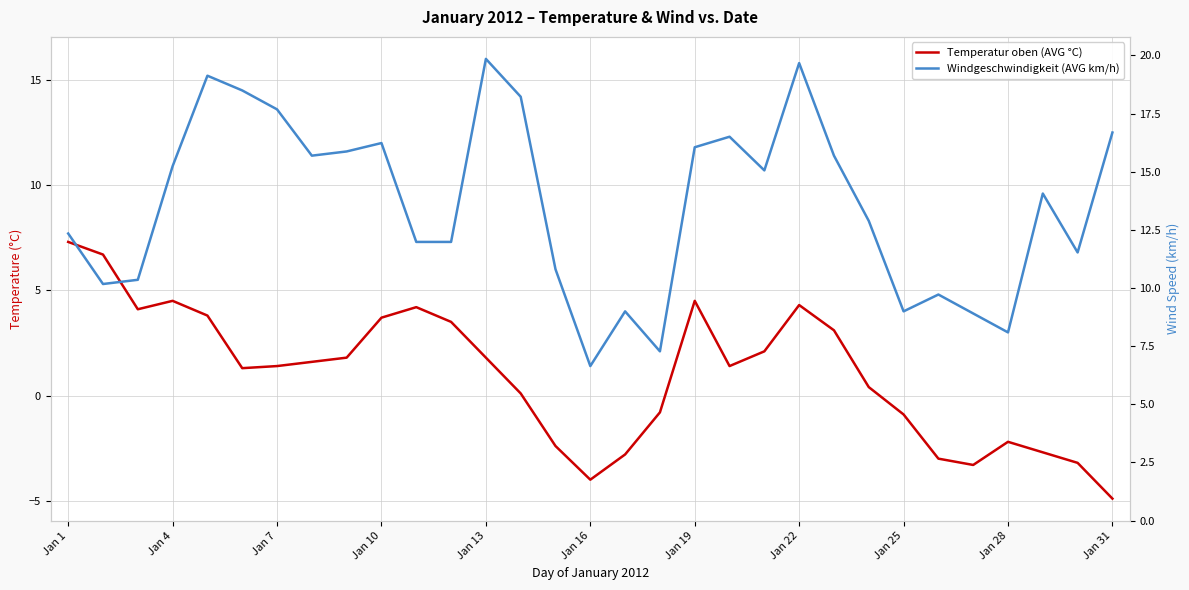

Read the Temperatur oben (AVG °C) value at Jan 13.

1.8